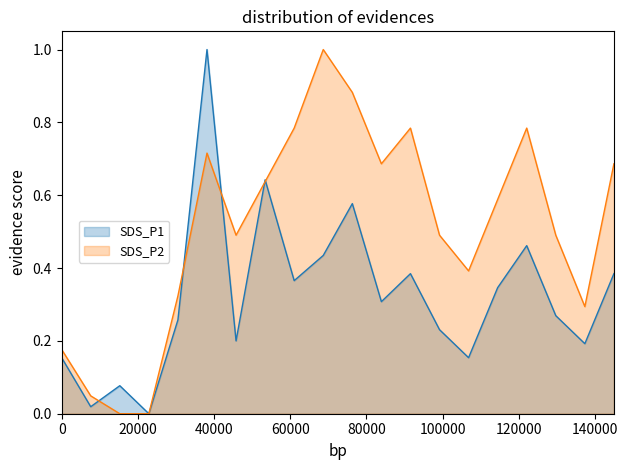

What is the sum of all SDS_P2 values?

10.3